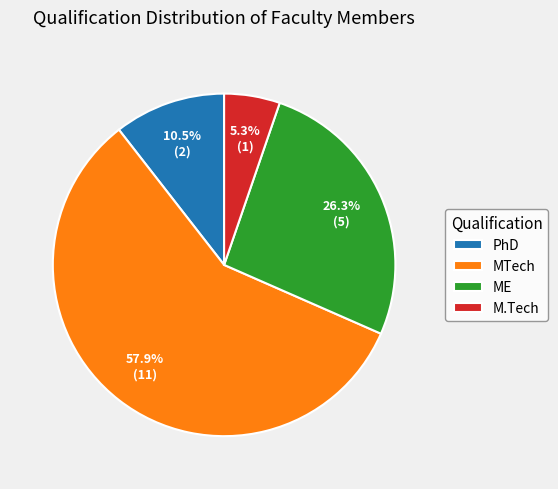

What is the total percentage of PhD and ME?

36.8%